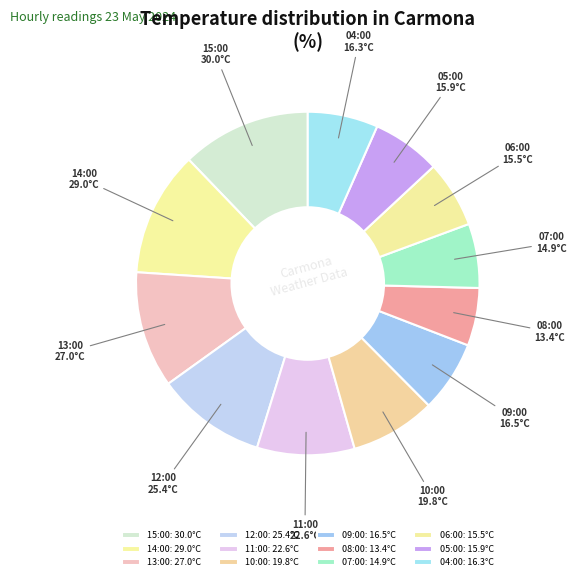

How many segments does this pie chart have?

12